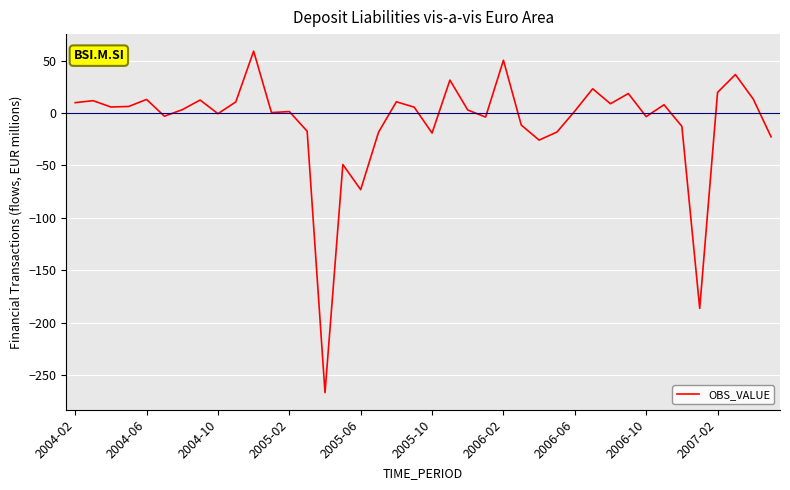

What is the difference between the maximum and minimum values?

325.5